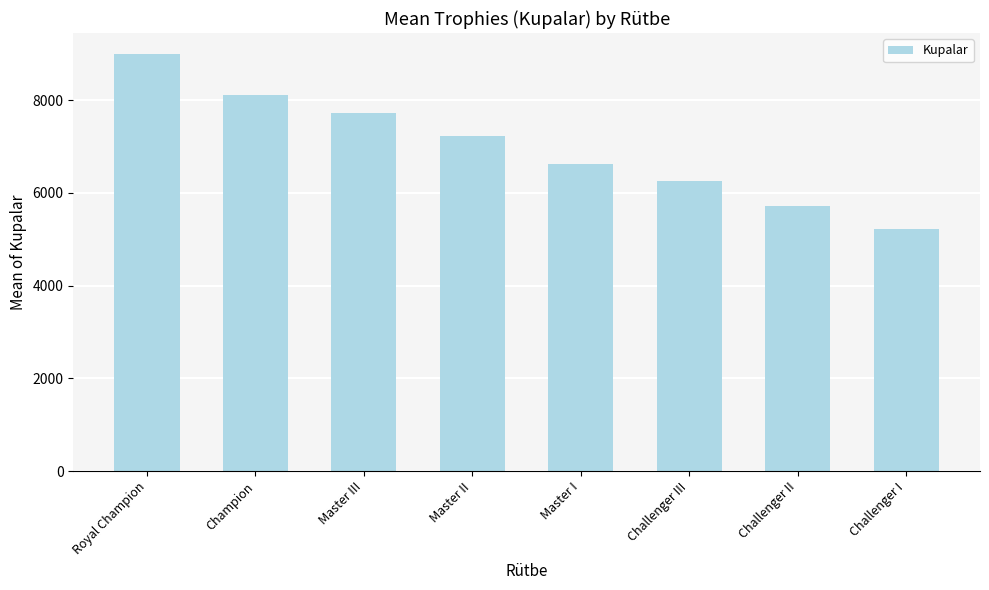

Which category has the highest value across all series?

Royal Champion